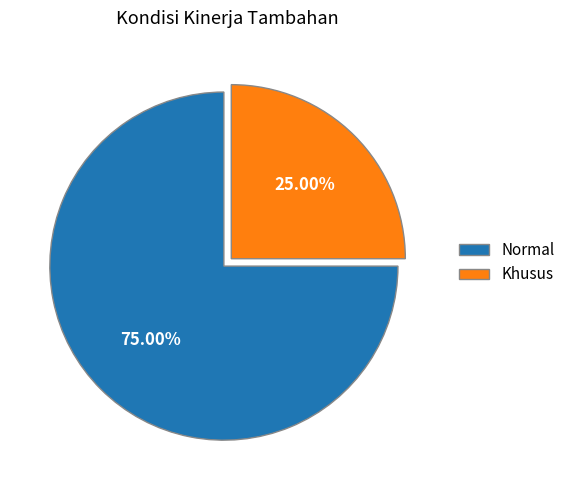

Is Normal the majority of the pie?

Yes